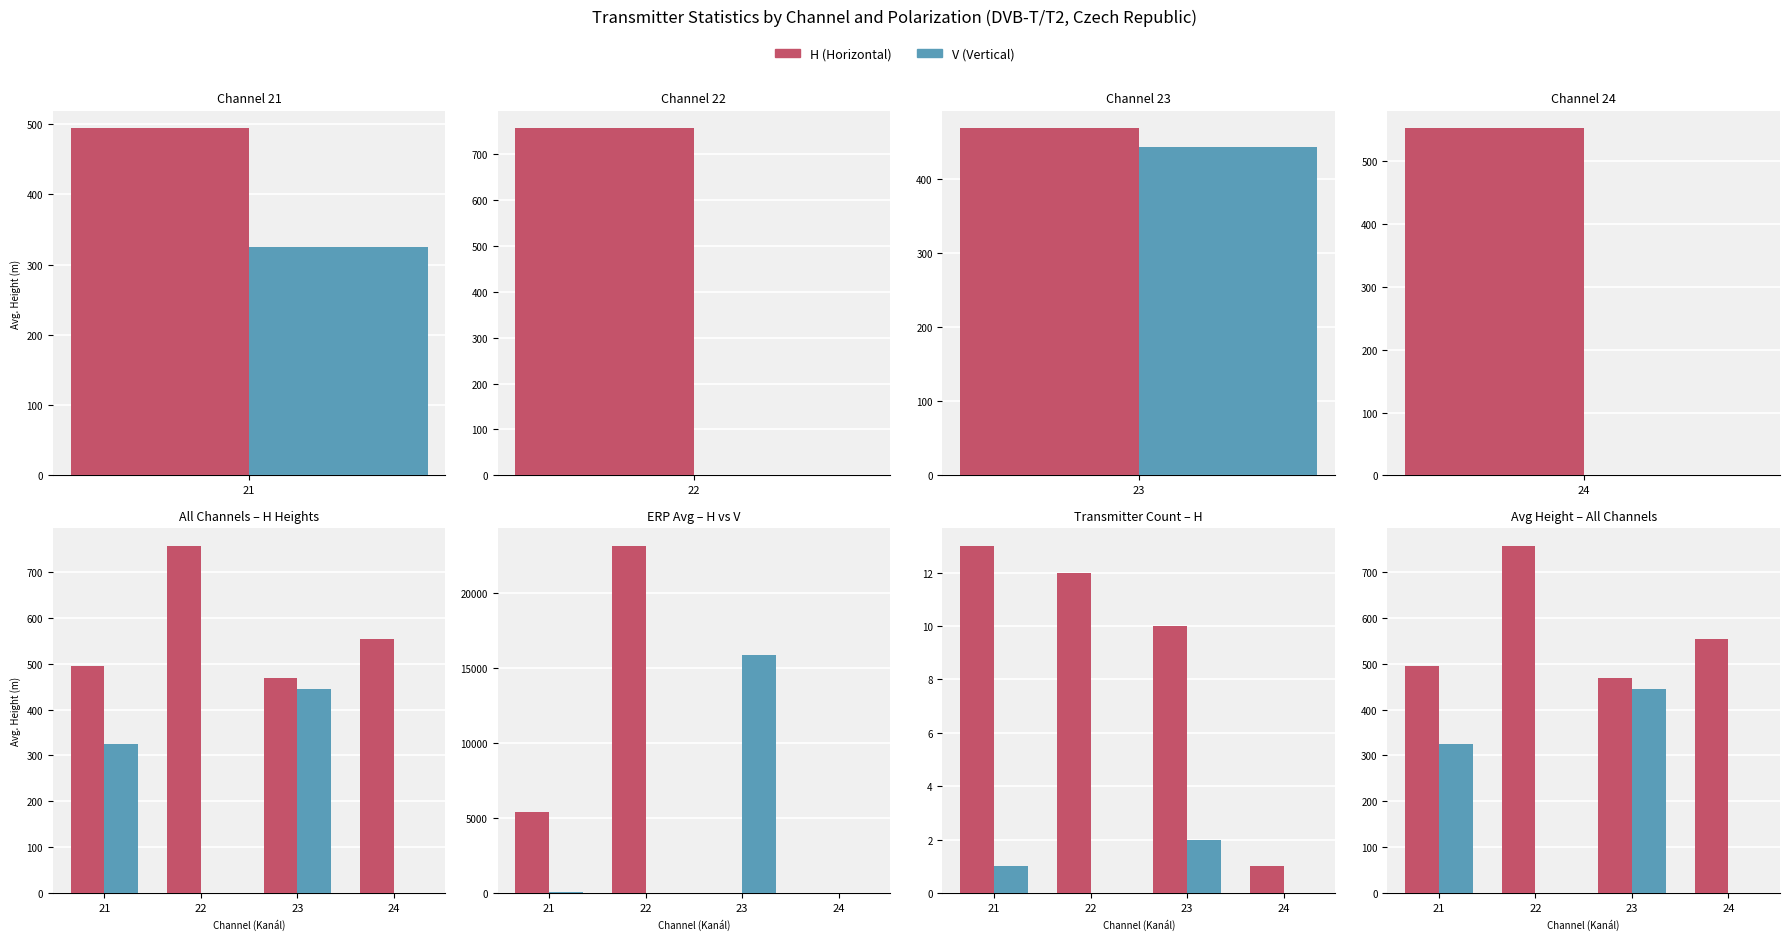

Rank the series by their maximum value, from highest to lowest.

H (Horizontal), V (Vertical)